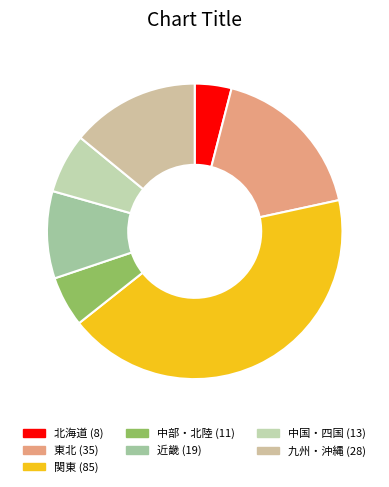

What is the ratio of the value at 北海道 to the value at 関東?

0.1